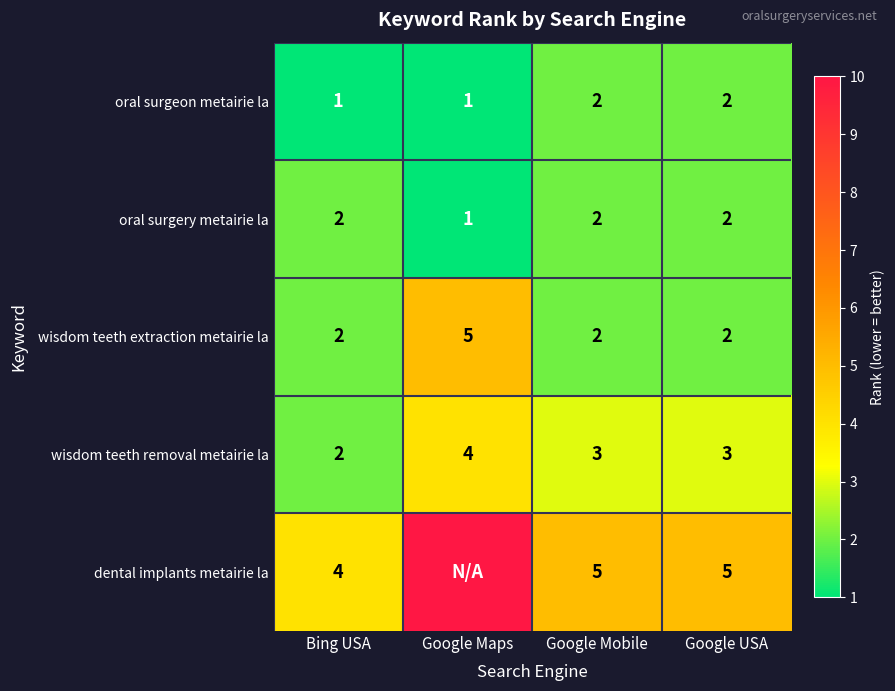

Count the oral surgery metairie la values in the range 2 to 3.

3